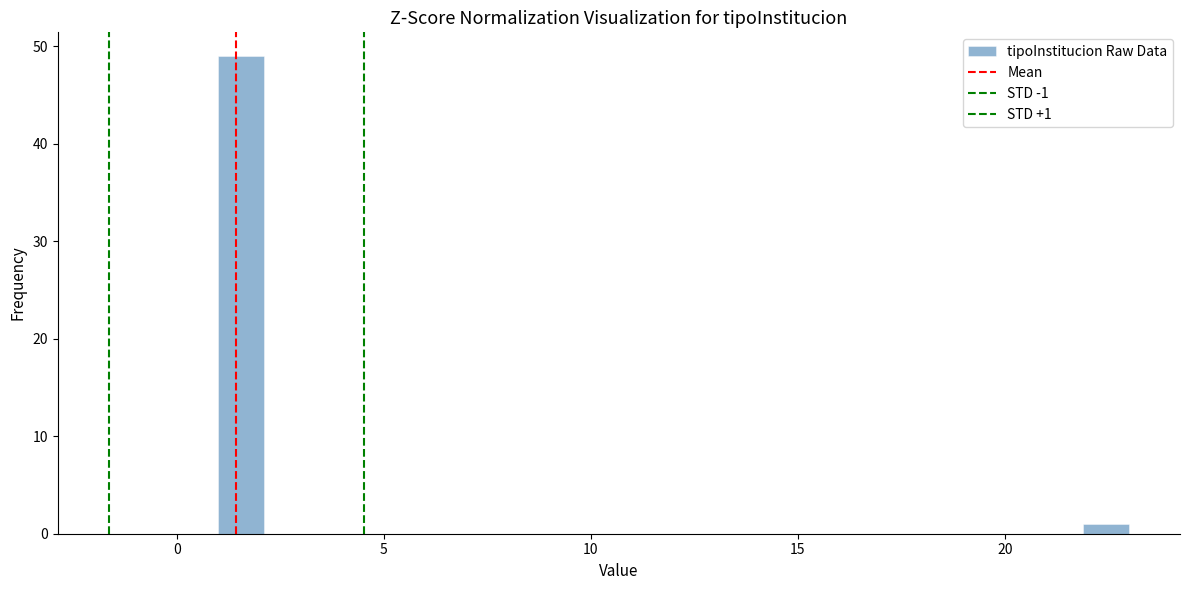

Read against the x-axis, roughly where is the centre of the tallest bar?

1.5